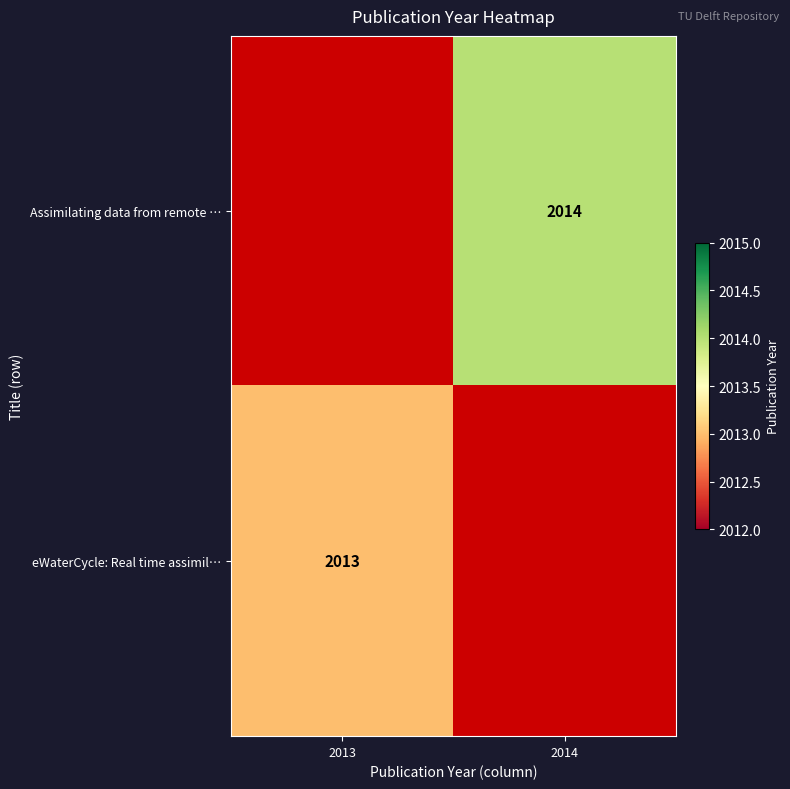

The eWaterCycle: Real time assimil… series shows 2013 at 2013. True or false?

True